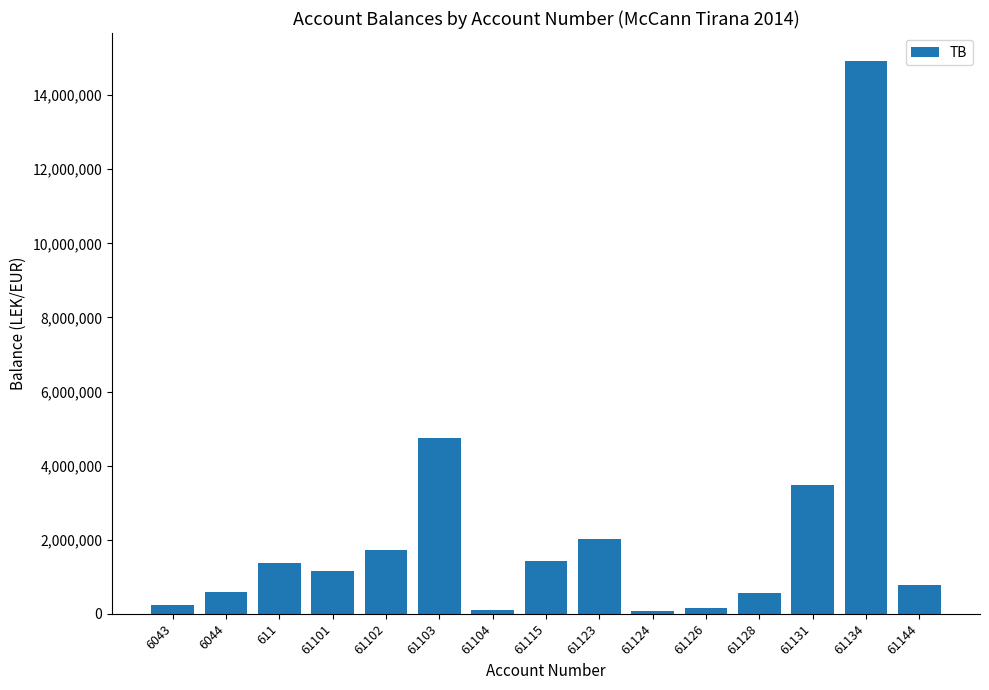

What is the value of the 11th bar from the left?

163090.0